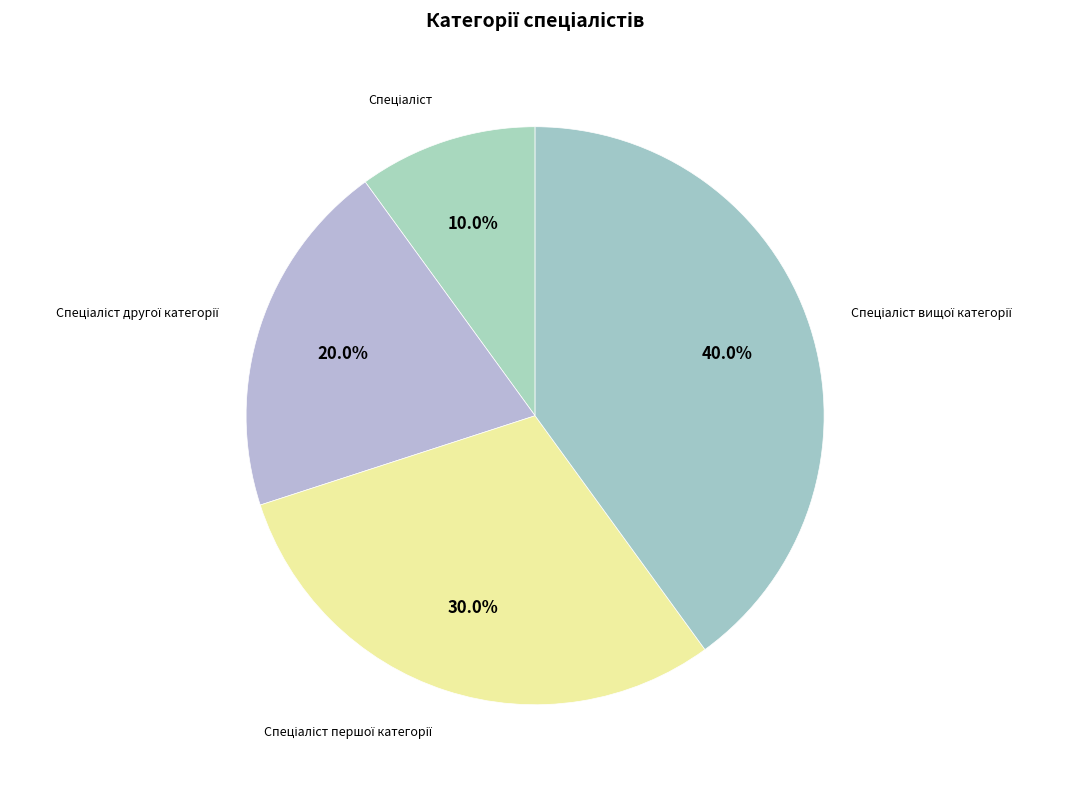

How many slices are in this pie chart?

4